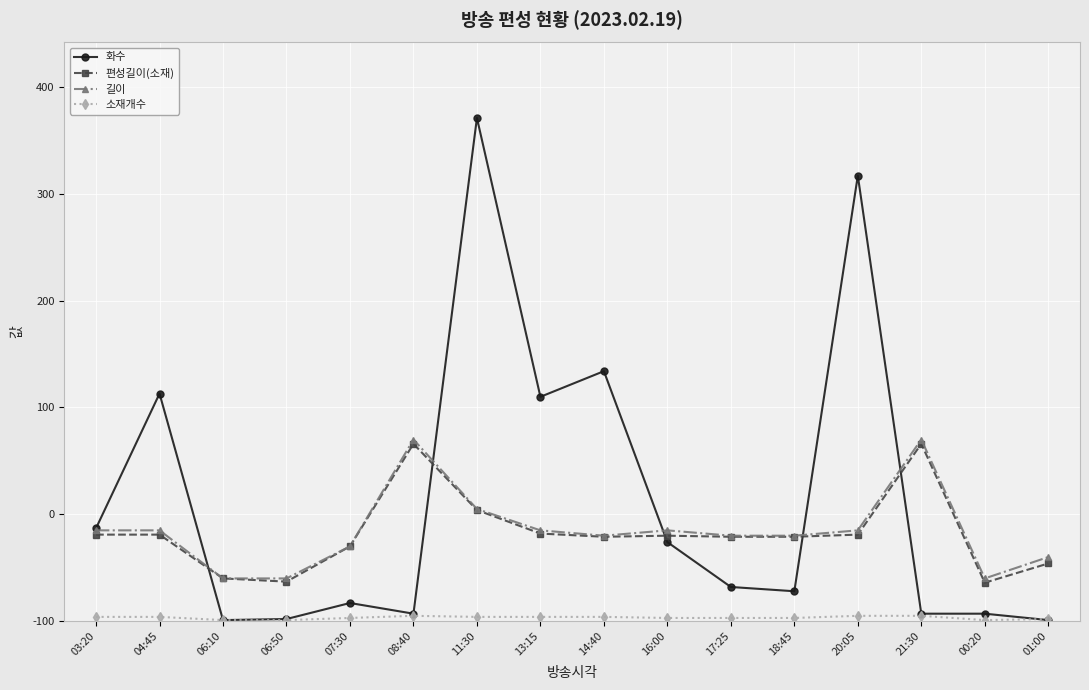

What is the lowest value of the 편성길이(소재) series?

36